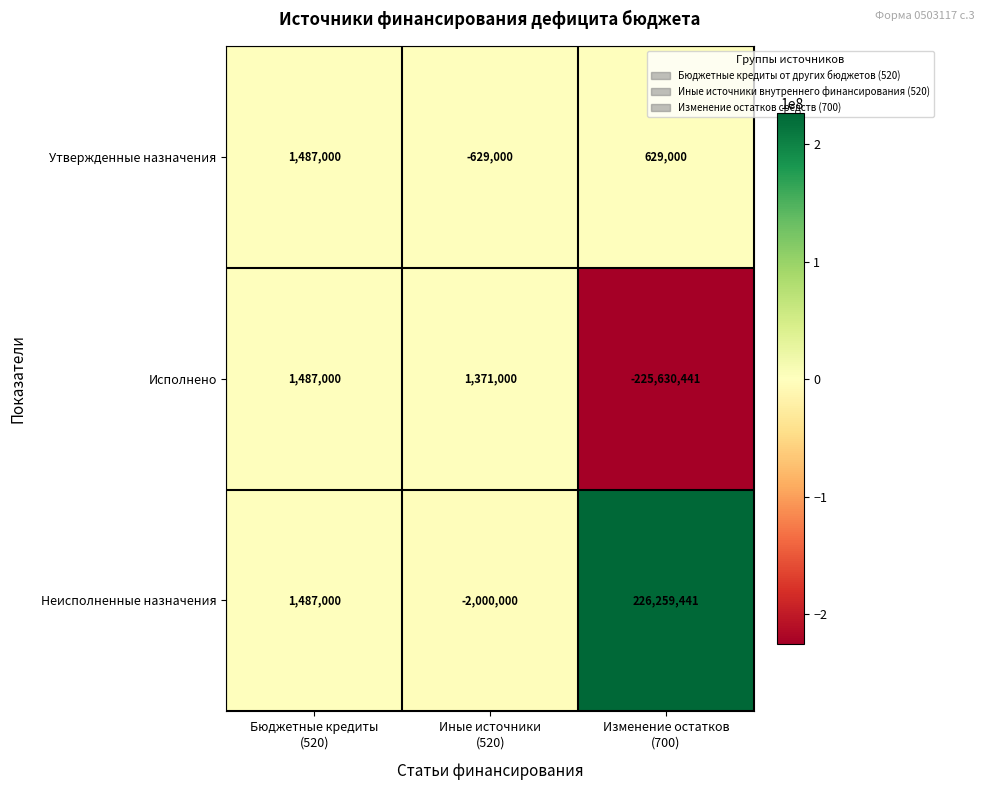

What is the average value of the Утвержденные назначения series?

495667